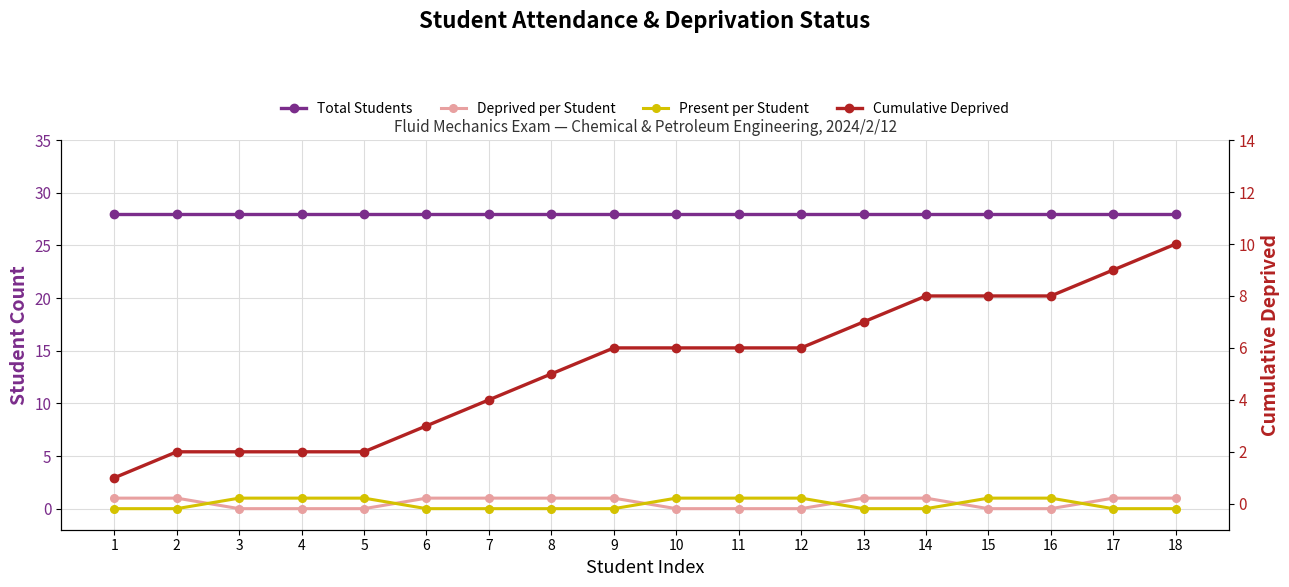

What are all the series names shown in the legend?

Total Students, Deprived per Student, Present per Student, Cumulative Deprived